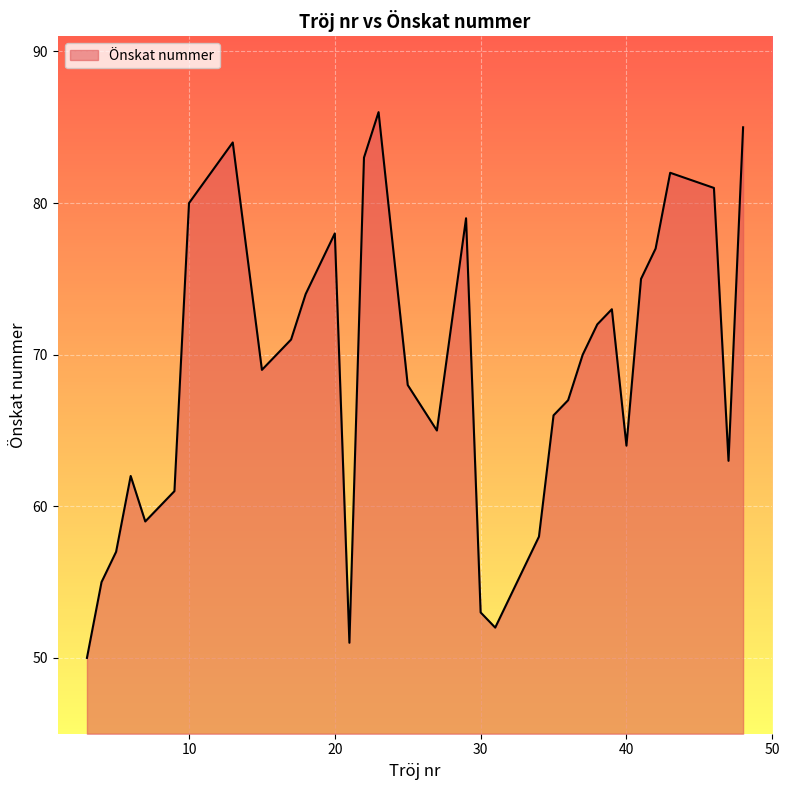

What is the difference between the maximum and minimum values?

36